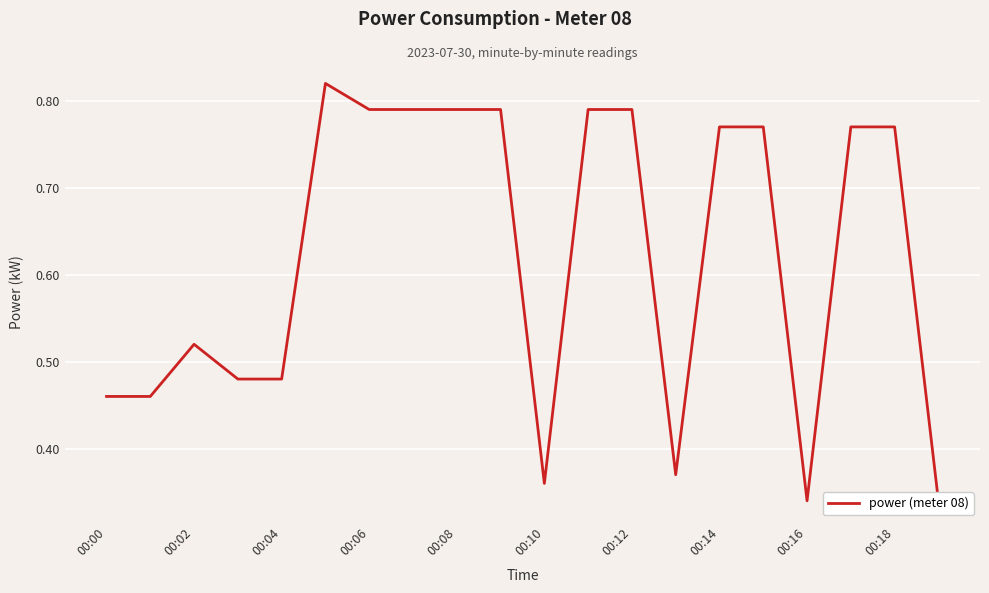

What is the difference between the maximum and minimum values?

0.5